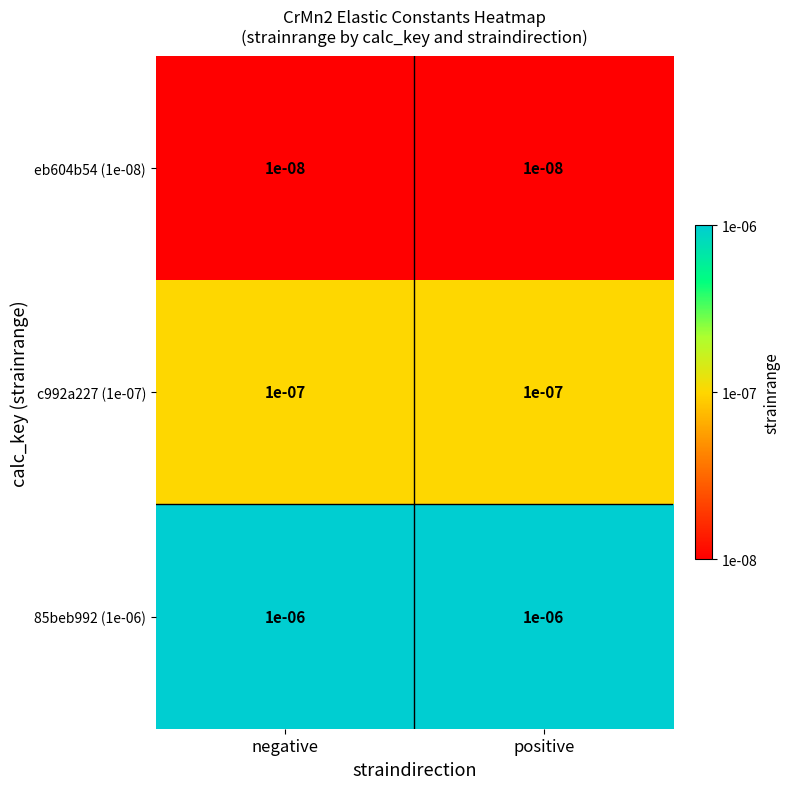

Which series has the largest total across all categories?

85beb992 (1e-06)